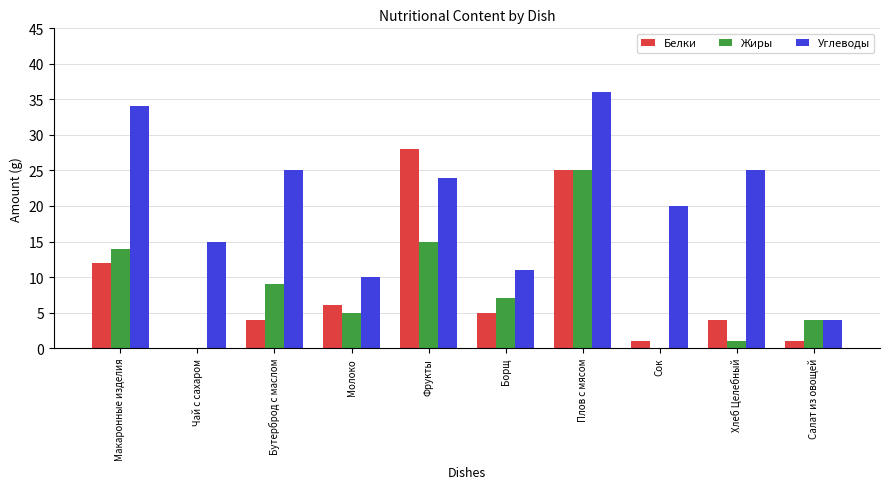

At which category is the sum across all series the highest?

Плов с мясом